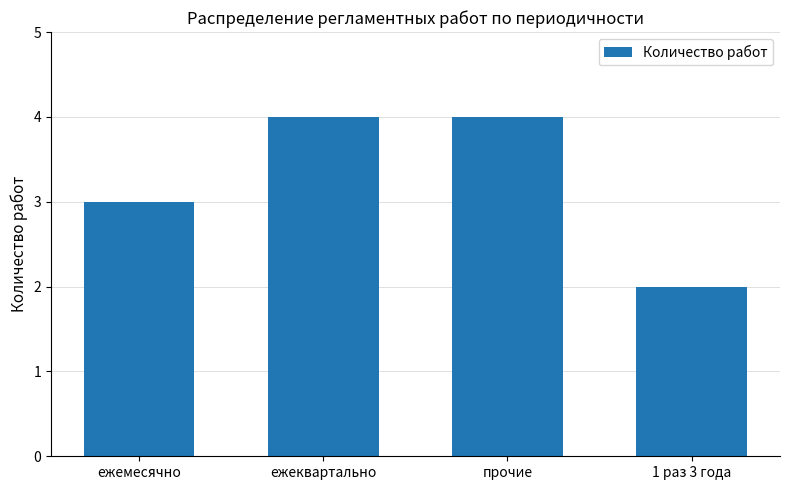

What is the label of the 3rd bar from the right?

ежеквартально